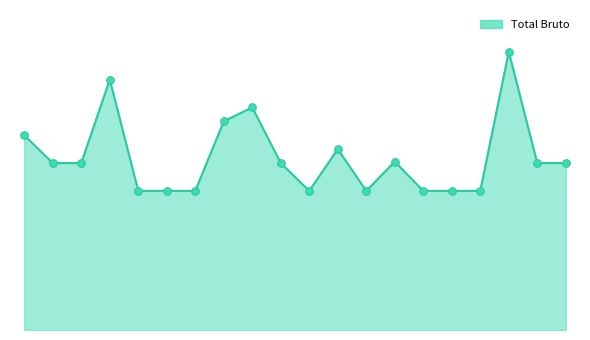

Which series has the largest total across all categories?

Total Bruto line